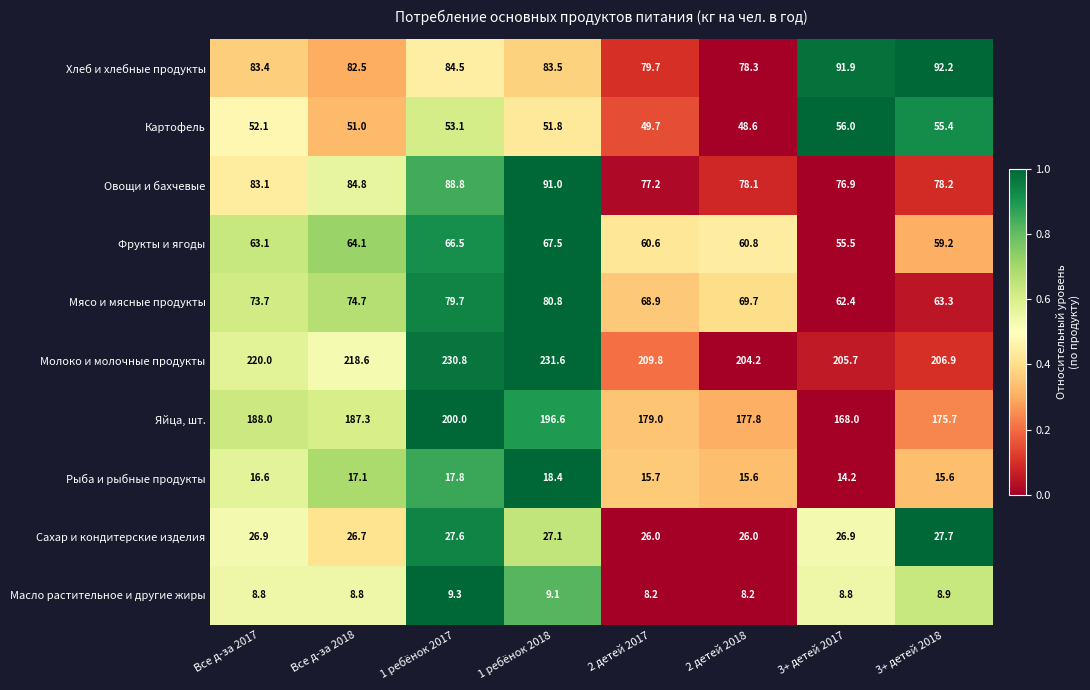

At which category does the chart reach its peak across all series?

1 ребёнок 2018